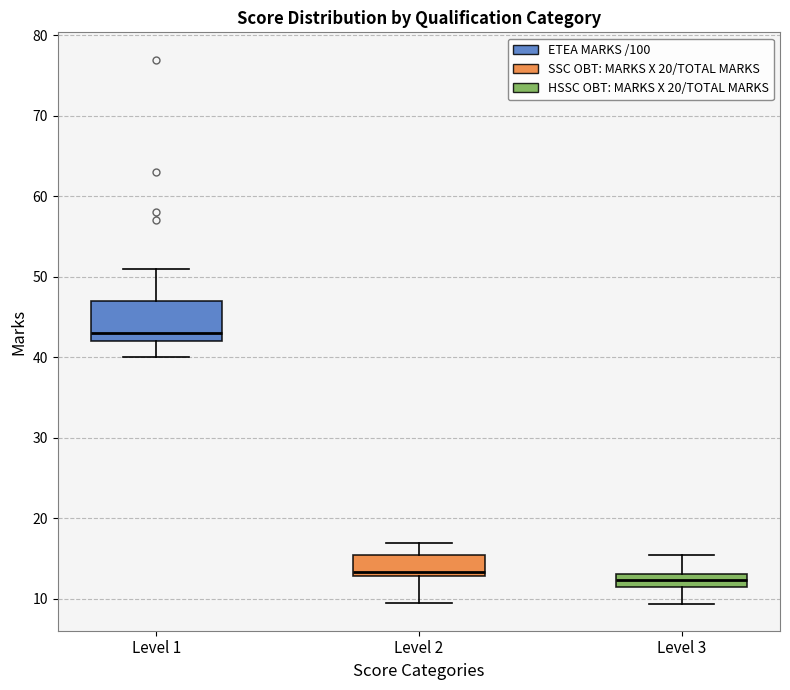

Reading left to right, transcribe this box plot: for each box, give where its median line is, the range the box spans, and where its two whiskers end, as read against the y-axis. The values are not printed on the chart, so give them approximately, as read against the axis.

Level 1: median 43, box 42 to 47, whiskers 40 to 51
Level 2: median 13 (just above the box's lower edge), box 13 to 15, whiskers 9 to 17
Level 3: median 12, box 11 to 13, whiskers 9 to 15